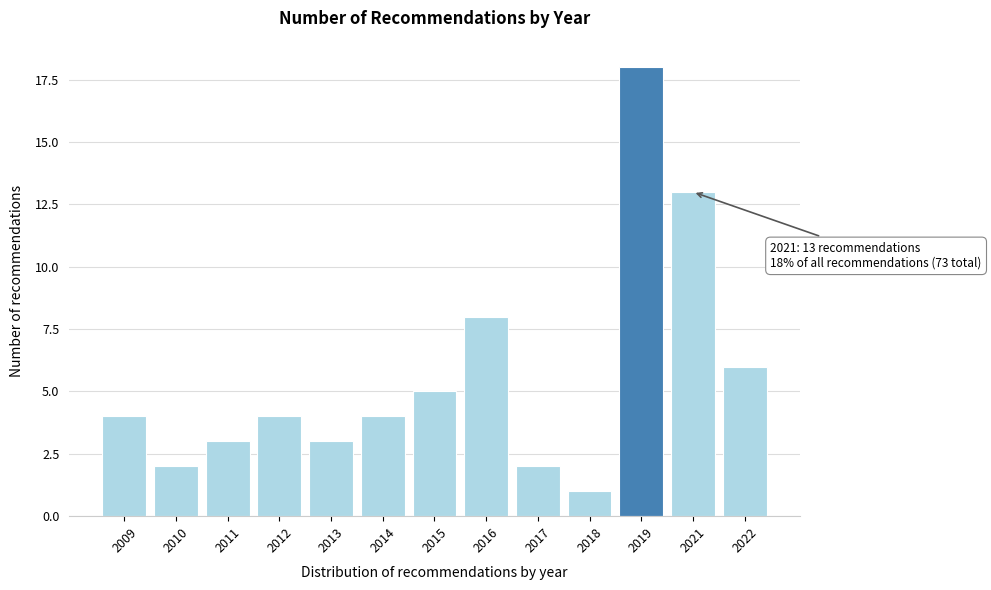

Reading right to left, transcribe all the data shown in this chart.

2022=6	2021=13	2019=18	2018=1	2017=2	2016=8	2015=5	2014=4	2013=3	2012=4	2011=3	2010=2	2009=4